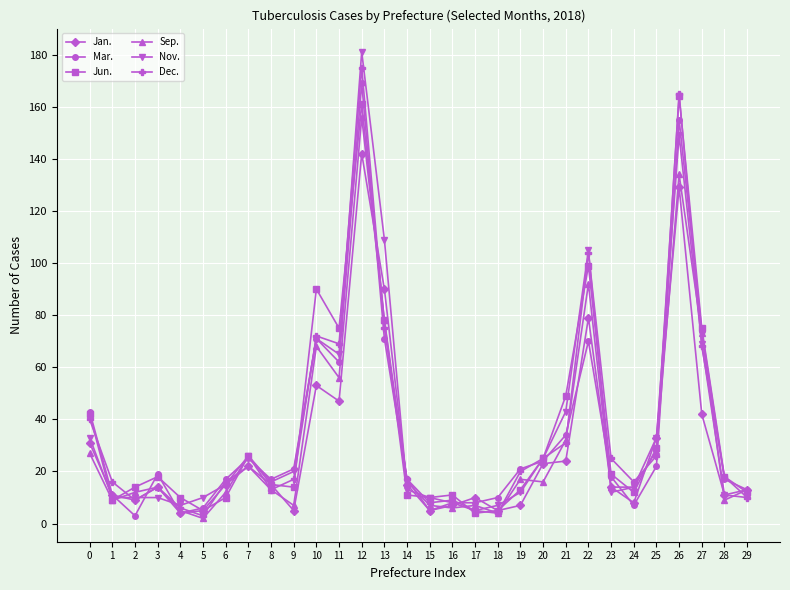

Is the value of Dec. at 19 greater than the value of Jun. at 1?

Yes